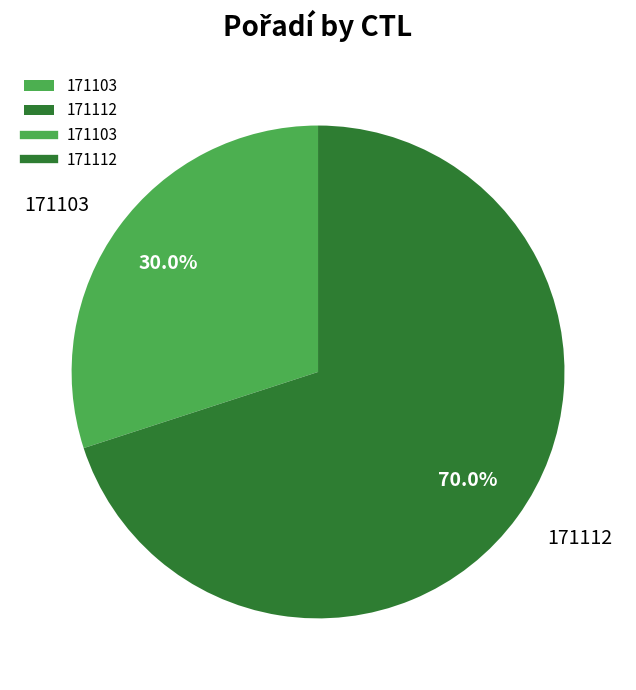

How much of the chart is everything except 171103?

70.0%